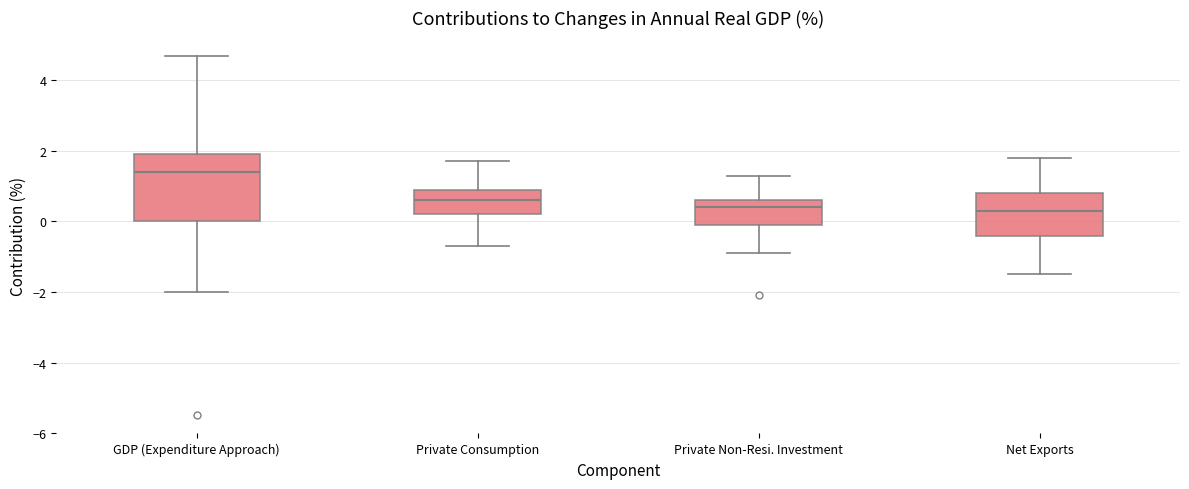

Which box is the tallest, from its lower edge to its upper edge?

GDP (Expenditure Approach)